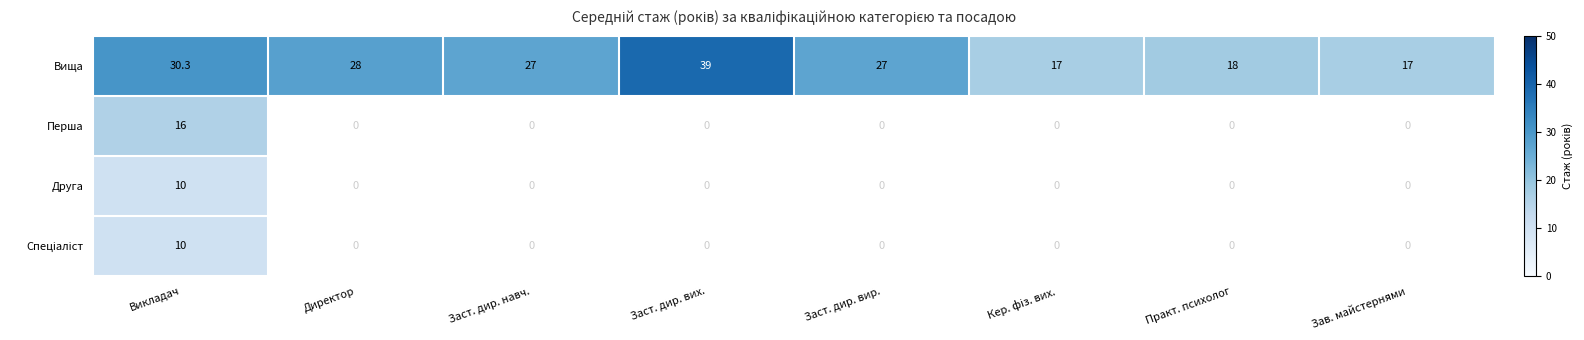

At how many categories does at least one series exceed 18?

5